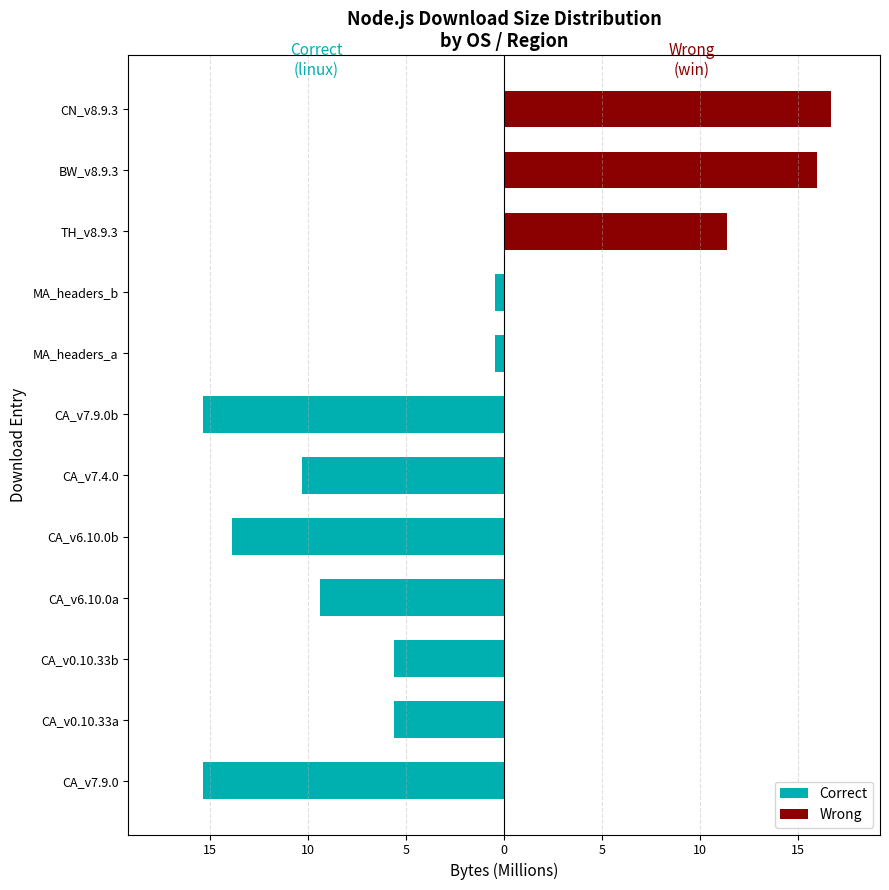

The value at BW_v8.9.3 is 6.0. True or false?

False